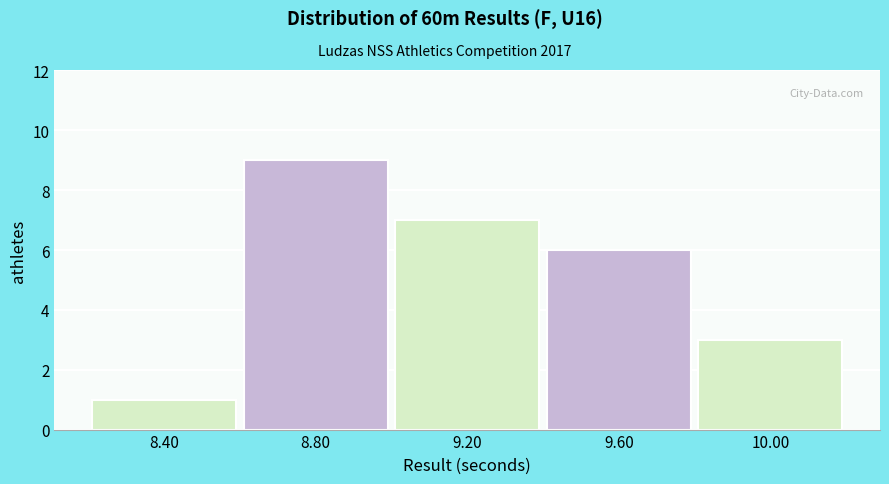

Which range on the x-axis has the tallest bar?

8.6 to 9.0